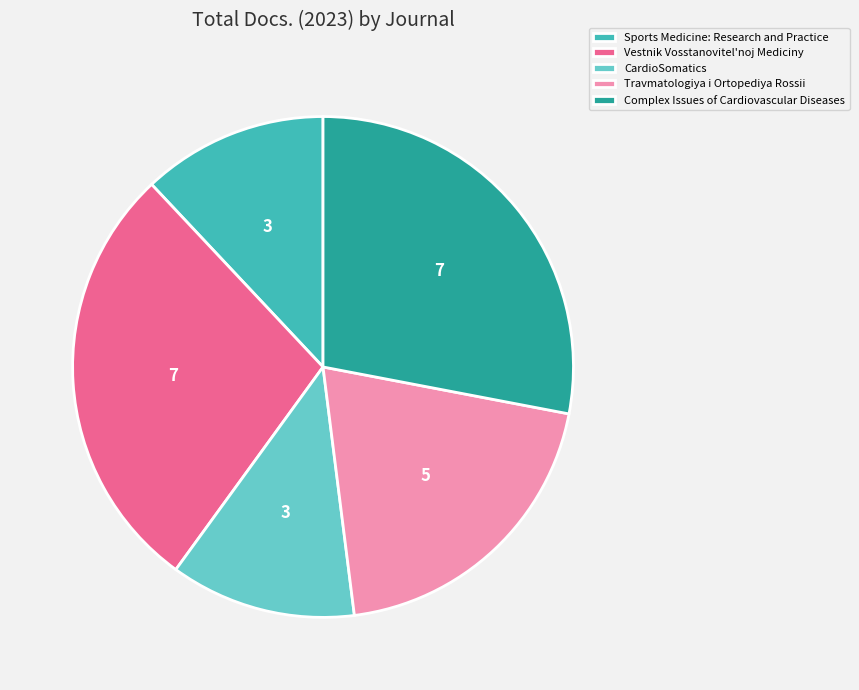

Approximately how many times larger is the value at Complex Issues of Cardiovascular Diseases compared to Sports Medicine: Research and Practice?

2.3